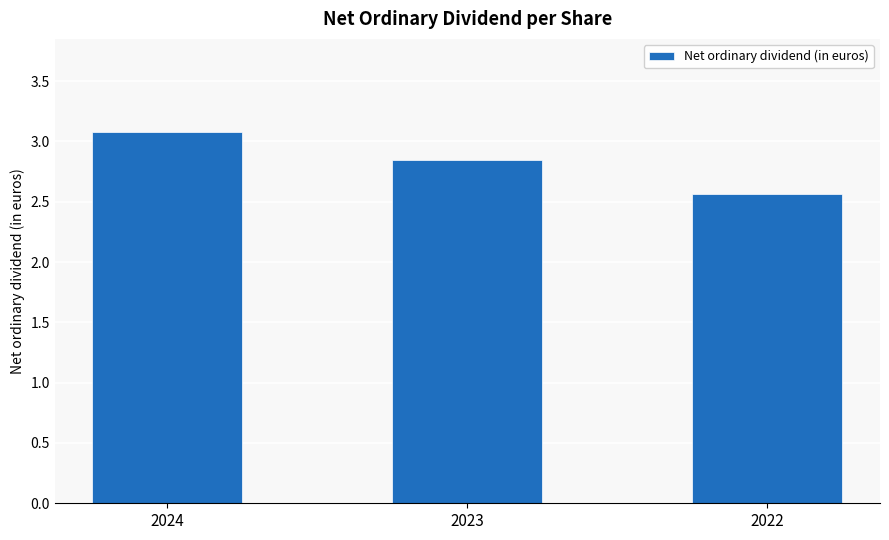

Which category has the highest value across all series?

2024